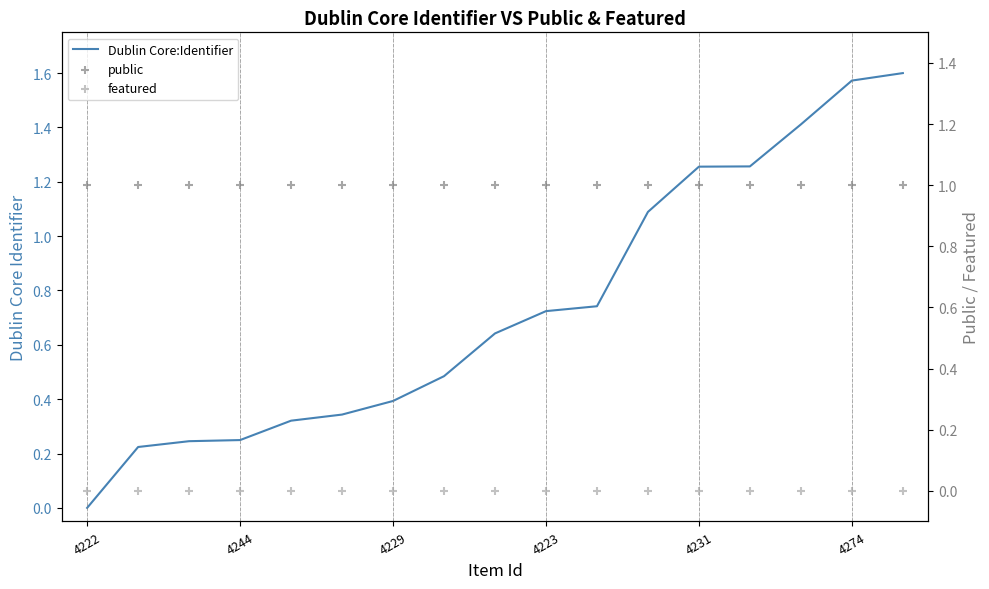

Which series reaches the minimum Y coordinate?

Dublin Core:Identifier